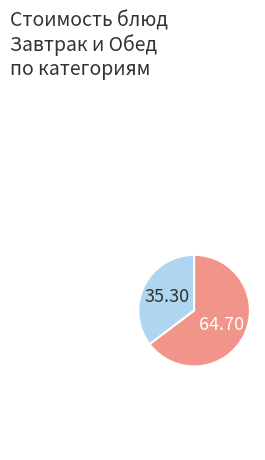

Does any single category account for the majority?

Yes